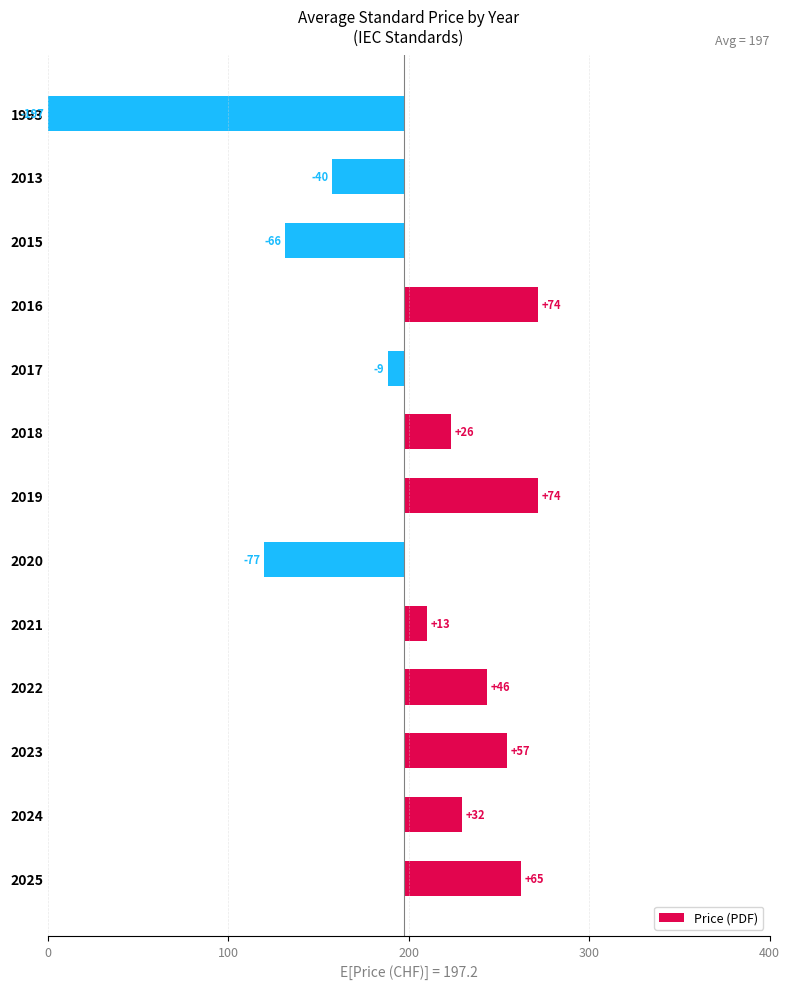

How many values are above zero?

8